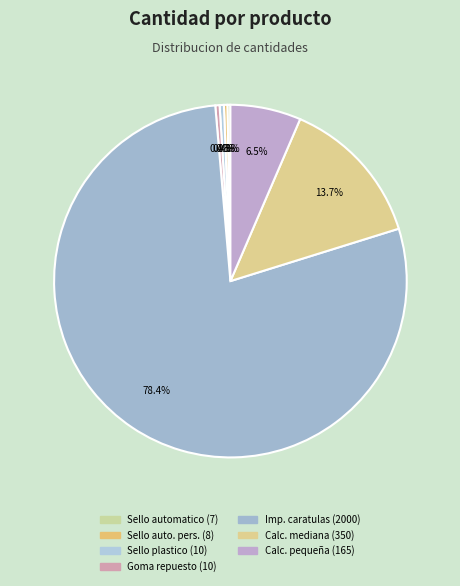

Count the number of slices in the pie.

7